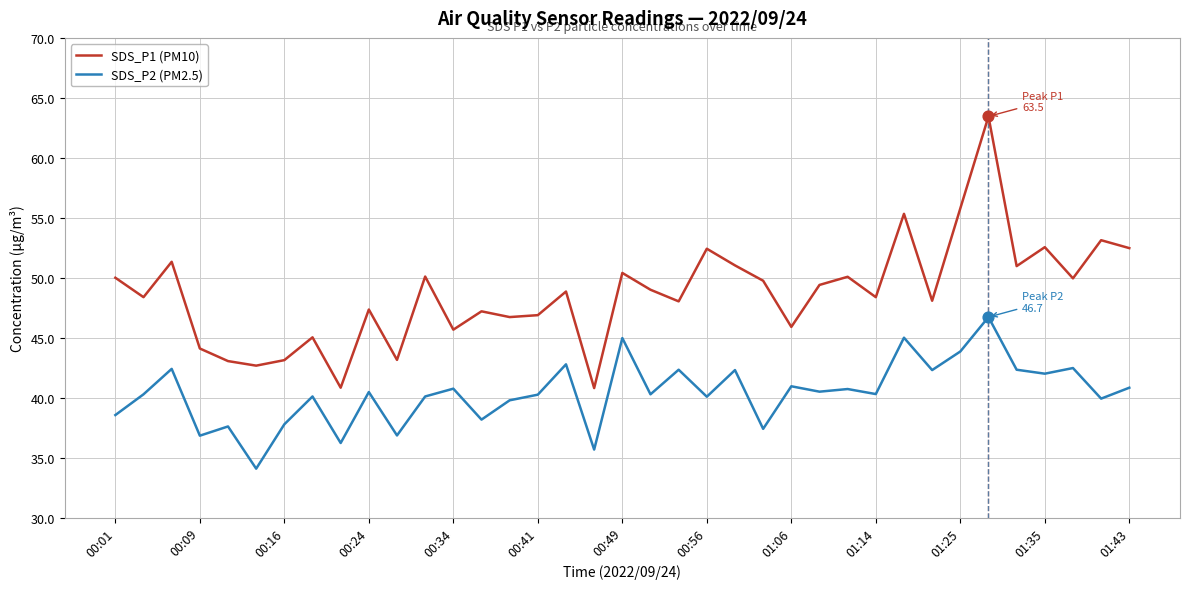

Which series has the largest total across all categories?

SDS_P1 (PM10)